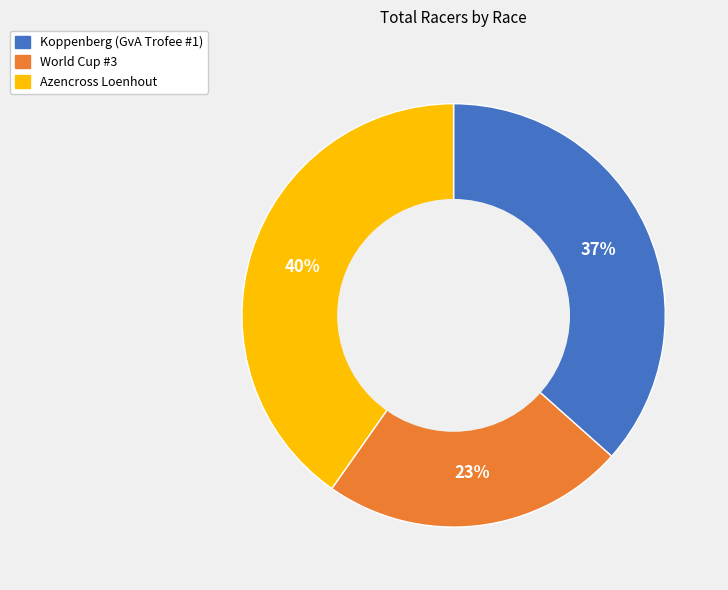

To the nearest percent, what is the average slice percentage?

33%